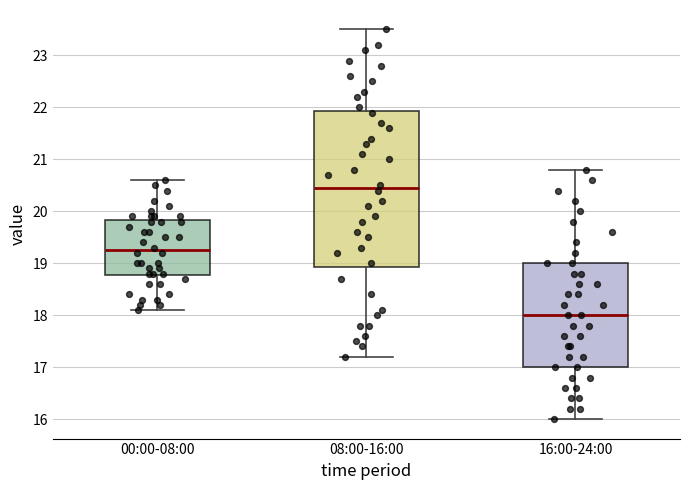

Which box is the tallest, from its lower edge to its upper edge?

08:00-16:00